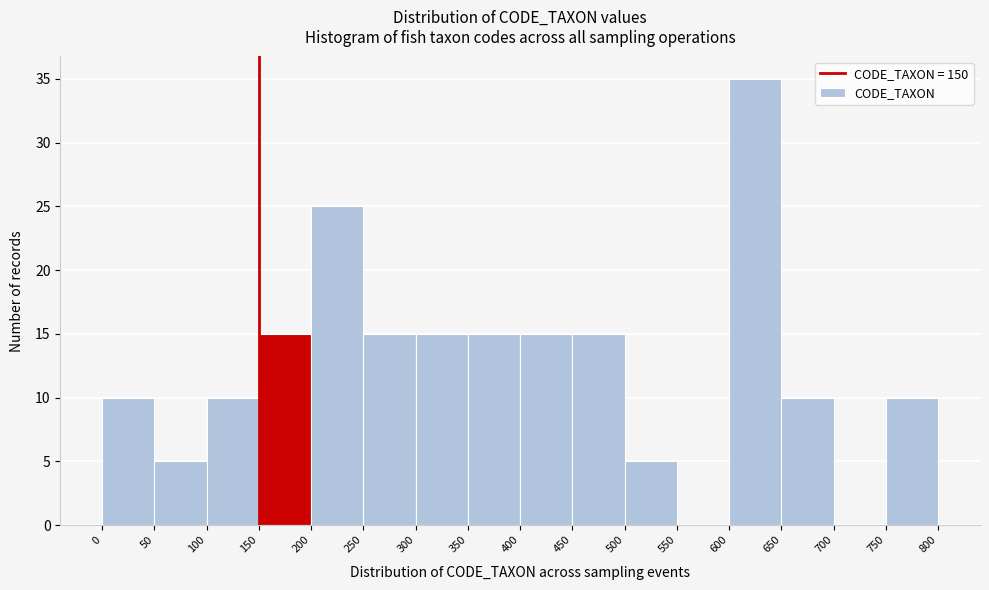

Reading left to right, transcribe this chart: for each bar, give the range it covers on the x-axis and its height. The values are not printed on the chart, so give them approximately, as read against the axis.

0 to 50: 10
50 to 100: 5
100 to 150: 10
150 to 200: 15
200 to 250: 25
250 to 300: 15
300 to 350: 15
350 to 400: 15
400 to 450: 15
450 to 500: 15
500 to 550: 5
550 to 600: 0
600 to 650: 35
650 to 700: 10
700 to 750: 0
750 to 800: 10